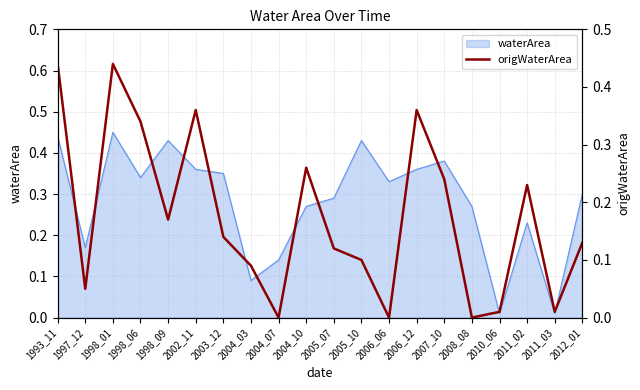

What is the value of the 2nd point from the left?

0.1